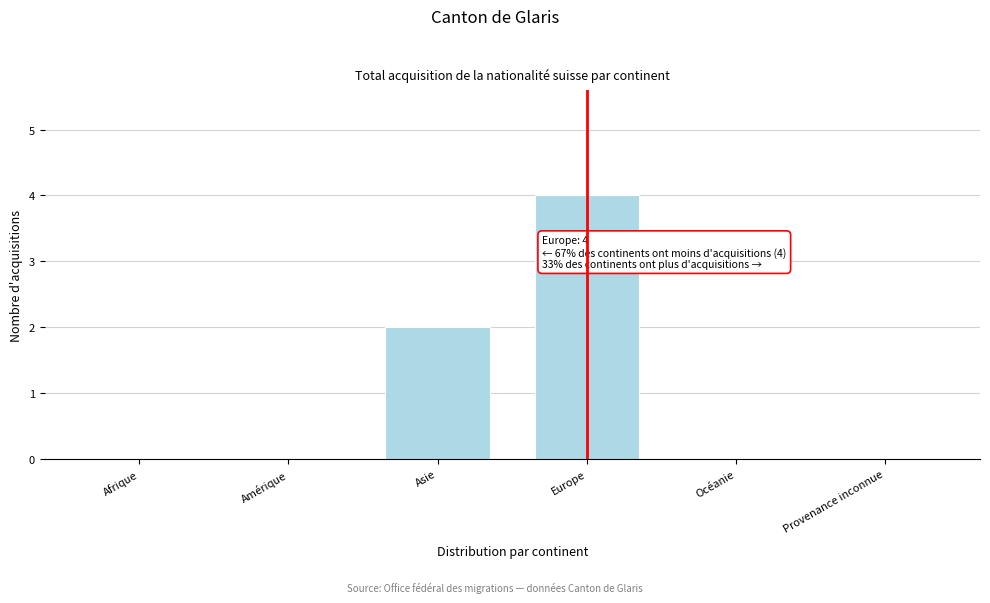

Reading right to left, what are all the values shown in this chart?

Provenance inconnue=0	Océanie=0	Europe=4	Asie=2	Amérique=0	Afrique=0